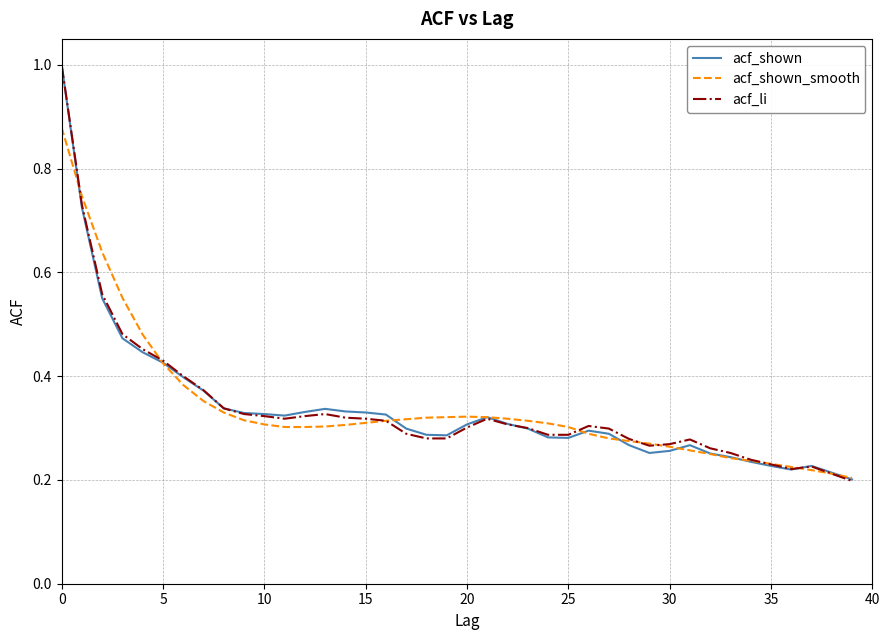

What is the greatest value displayed?

1.0